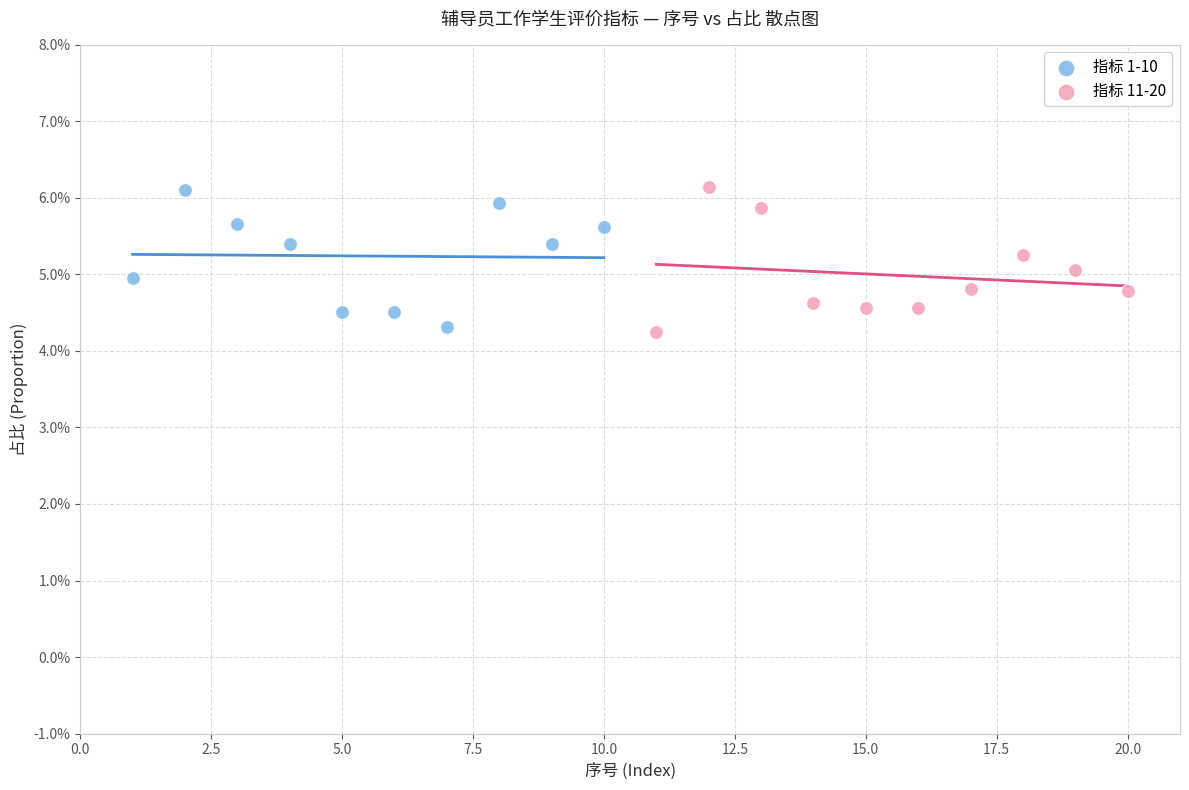

What are all the series names shown in the legend?

指标 1-10, 指标 11-20